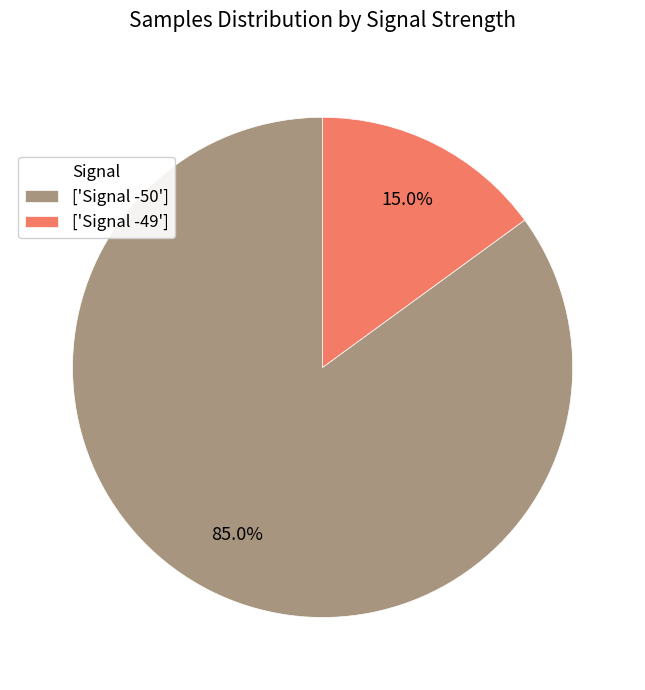

Does any single category account for the majority?

Yes